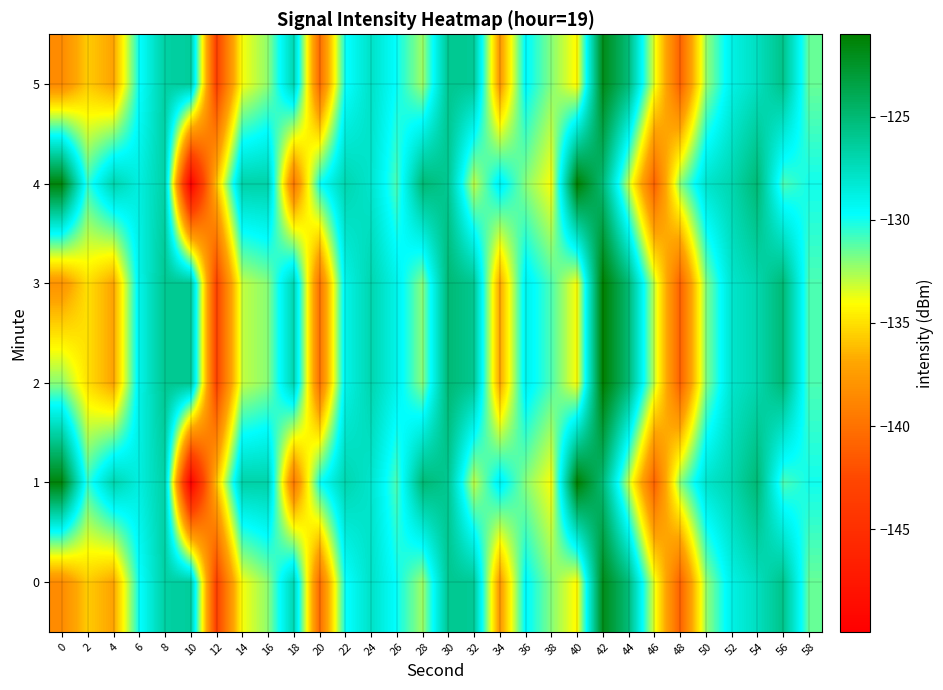

At how many categories does at least one series exceed -125?

3